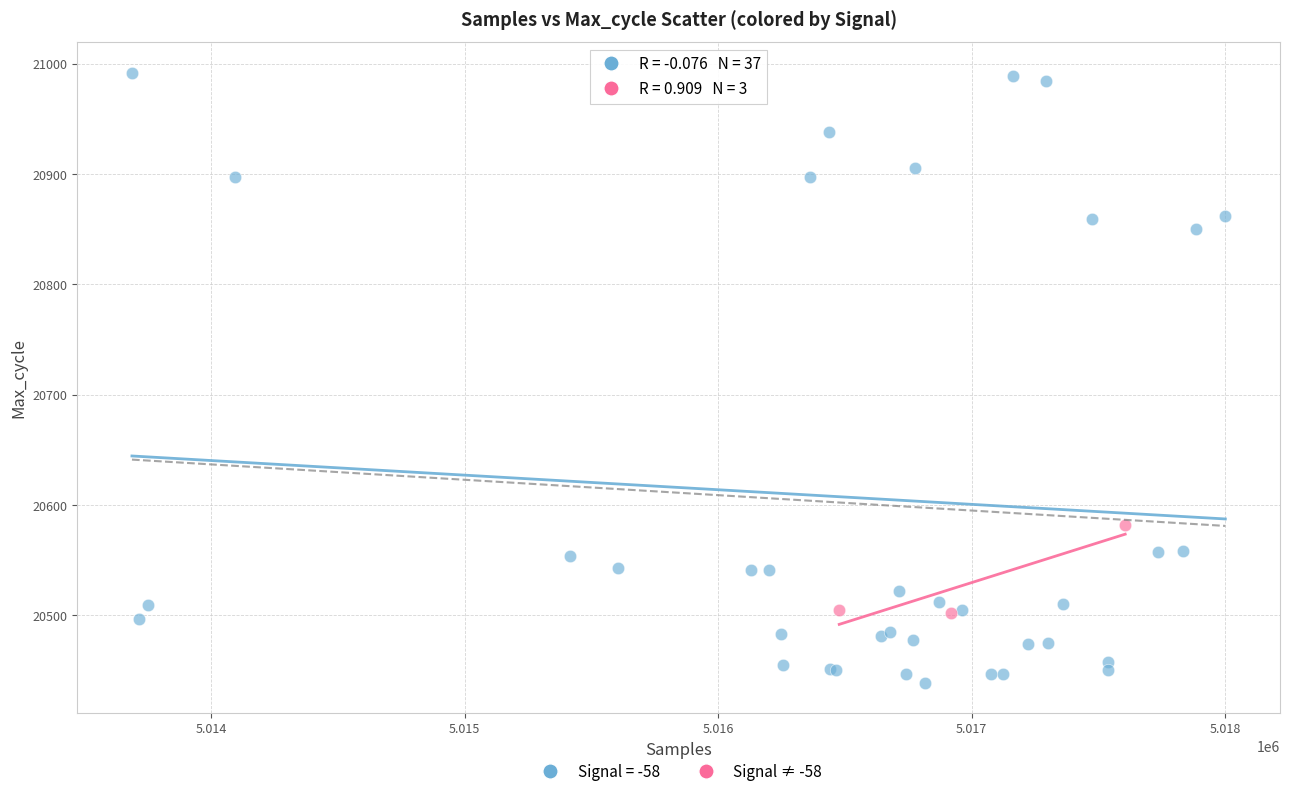

Which series reaches the maximum Y coordinate?

Signal = -58